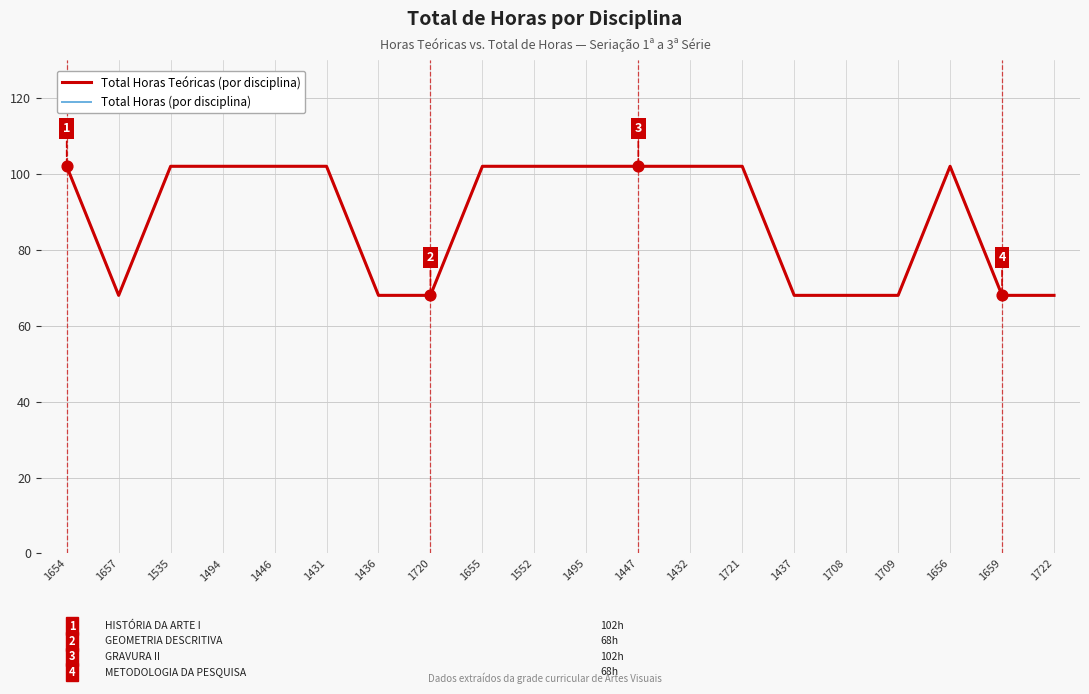

Does the chart have visible grid lines?

Yes